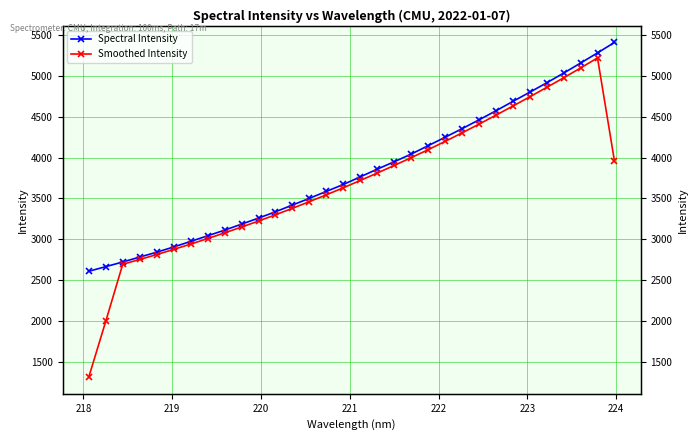

Reading left to right, extract all data points from this chart.

Spectral Intensity: 2611.0	2667.7	2724.4	2784.6	2843.7	2908.0	2975.4	3044.3	3112.9	3186.5	3260.1	3337.4	3419.5	3501.8	3586.2	3670.6	3763.7	3857.8	3948.0	4041.3	4143.8	4246.6	4351.5	4458.9	4569.5	4684.2	4796.8	4911.6	5030.4	5152.8	5276.9	5404.6
Smoothed Intensity: 1319.7	2000.8	2697.0	2755.1	2815.2	2877.9	2942.9	3010.2	3079.8	3150.9	3224.2	3300.9	3379.7	3461.2	3544.5	3630.6	3719.6	3810.0	3902.7	3997.7	4094.9	4195.8	4300.2	4406.6	4516.0	4627.4	4740.5	4855.8	4972.9	5092.9	5216.2	3958.6